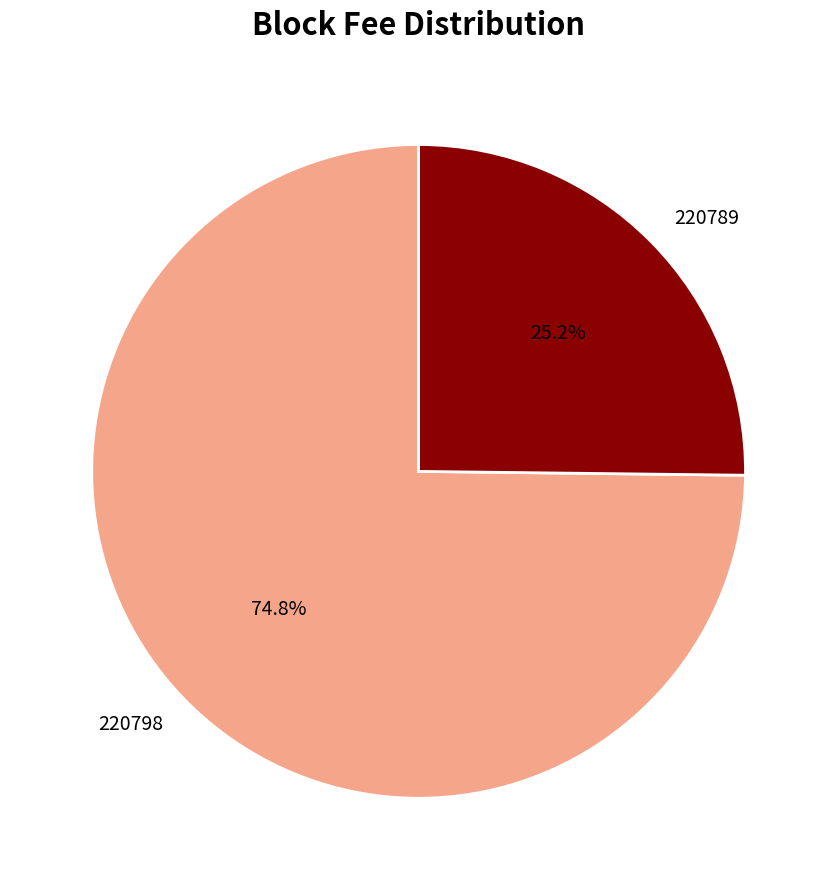

Which category has the biggest portion of the pie?

220798